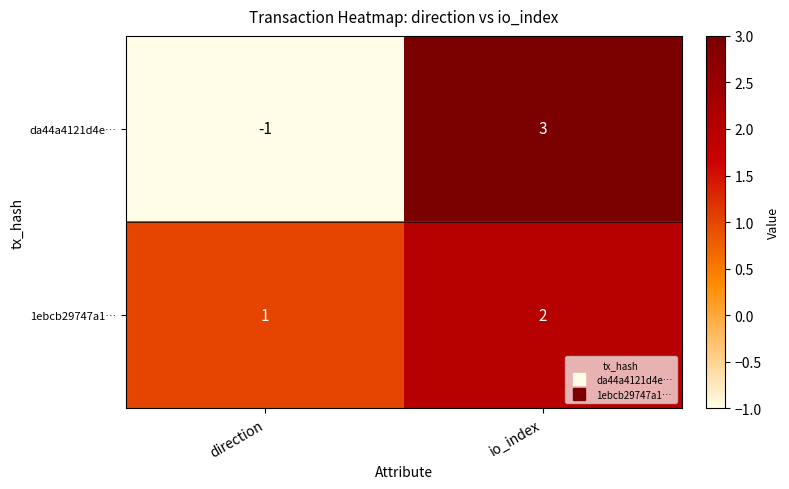

Rank the categories by 1ebcb29747a1… value from lowest to highest.

direction, io_index